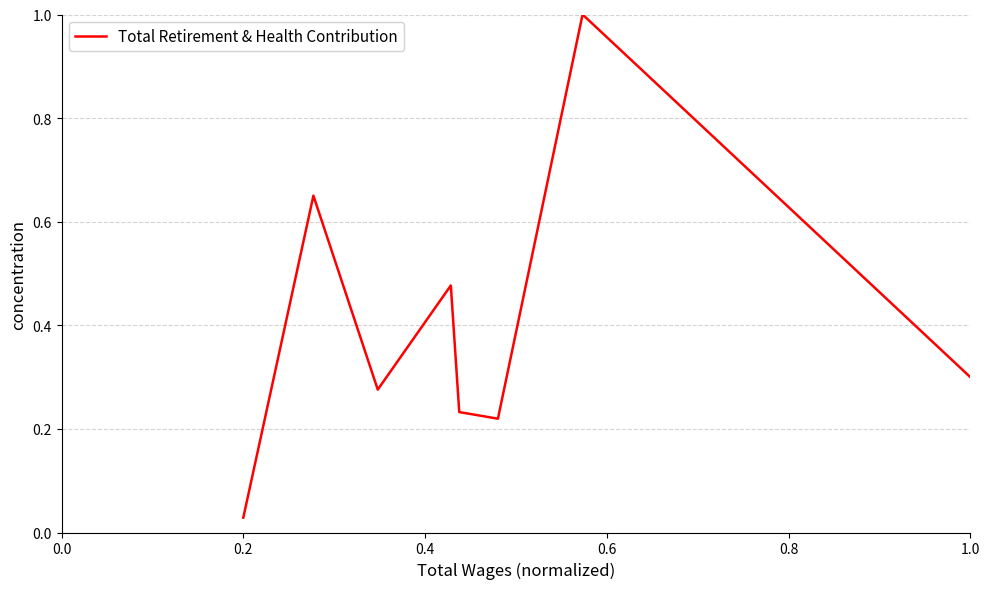

True or false: the data has more than 2 interior local peaks.

True